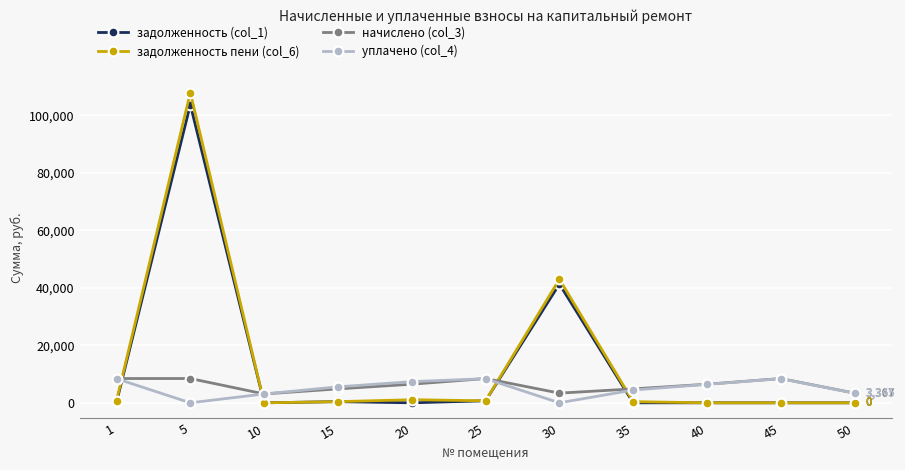

Count the number of data series in this chart.

4